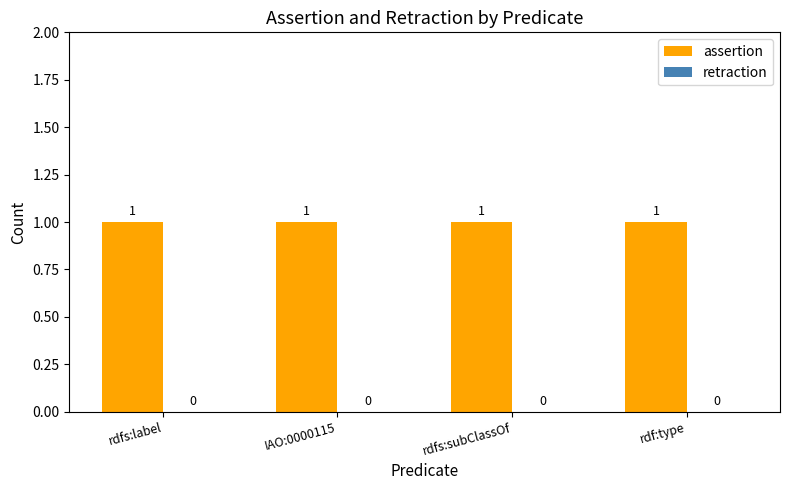

Which has a higher value, rdfs:label or rdfs:subClassOf?

rdfs:label